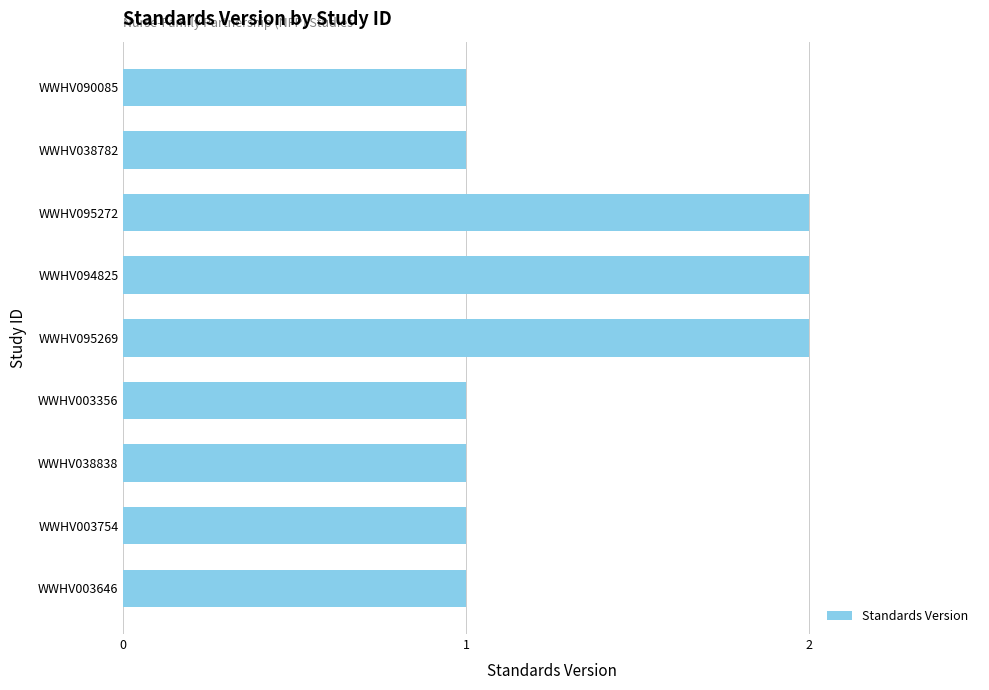

Does the chart contain stacked bars?

No